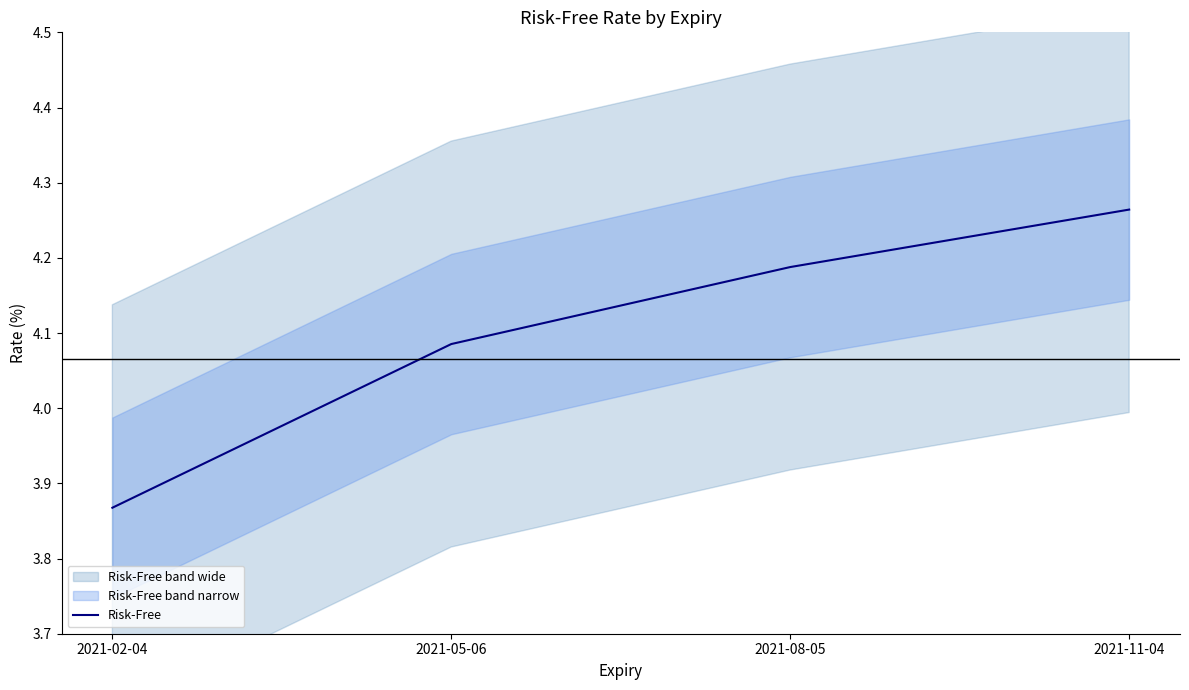

Is it true that the value at 2021-05-06 is 2.2?

False